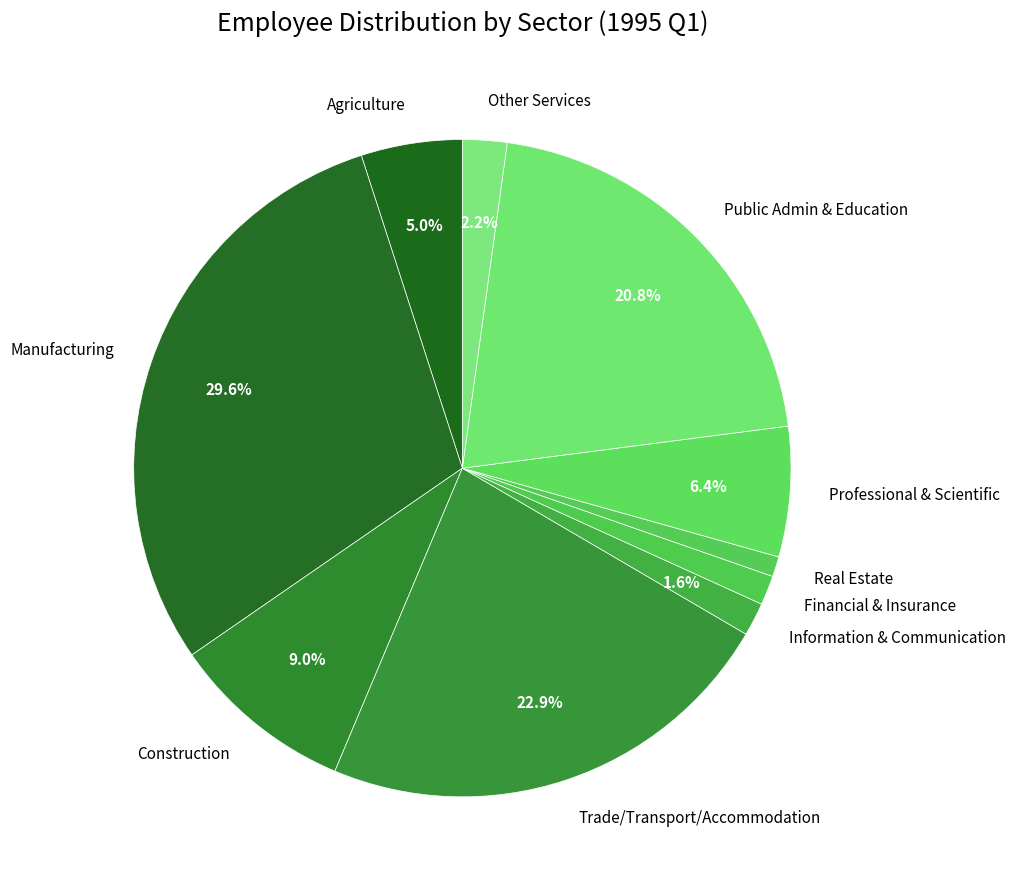

Do Trade/Transport/Accommodation and Other Services together represent more than half of the pie?

No